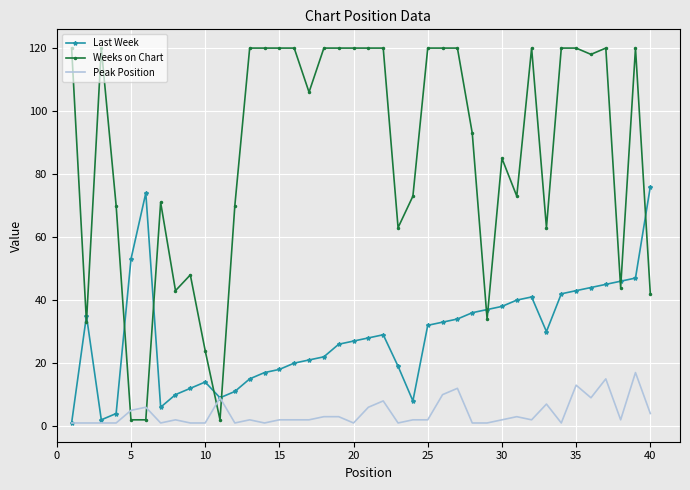

True or false: Peak Position and Weeks on Chart intersect in this chart.

True